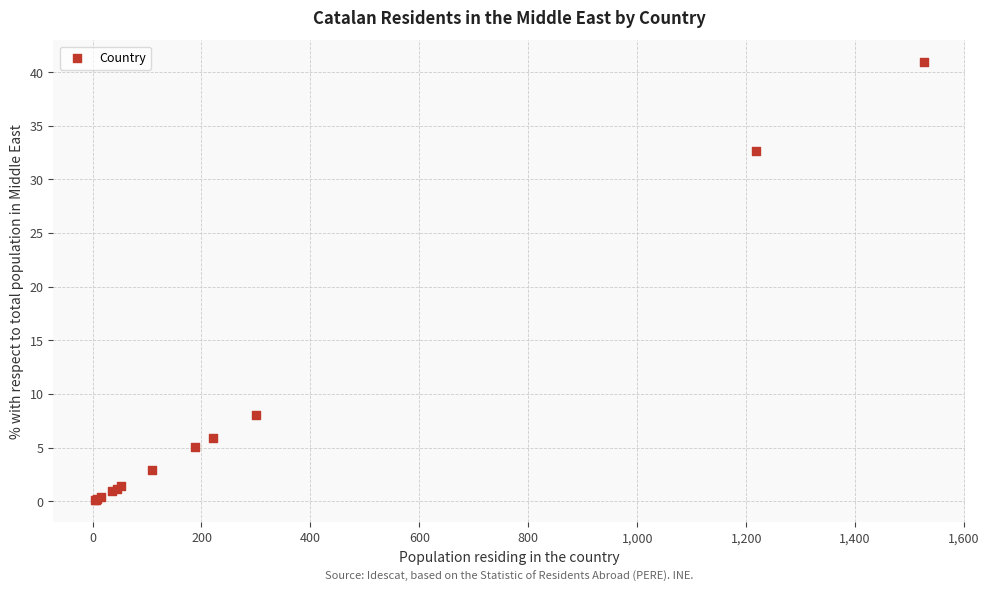

What Y value in the scatter plot is closest to 20?

8.1